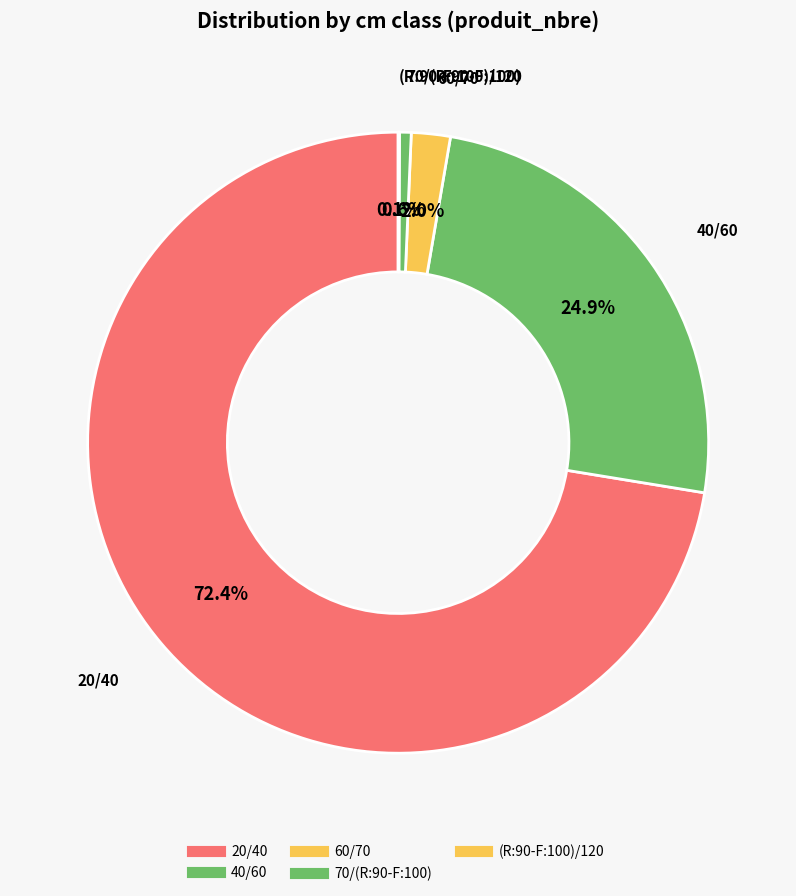

Which has a higher value, (R:90-F:100)/120 or 40/60?

40/60